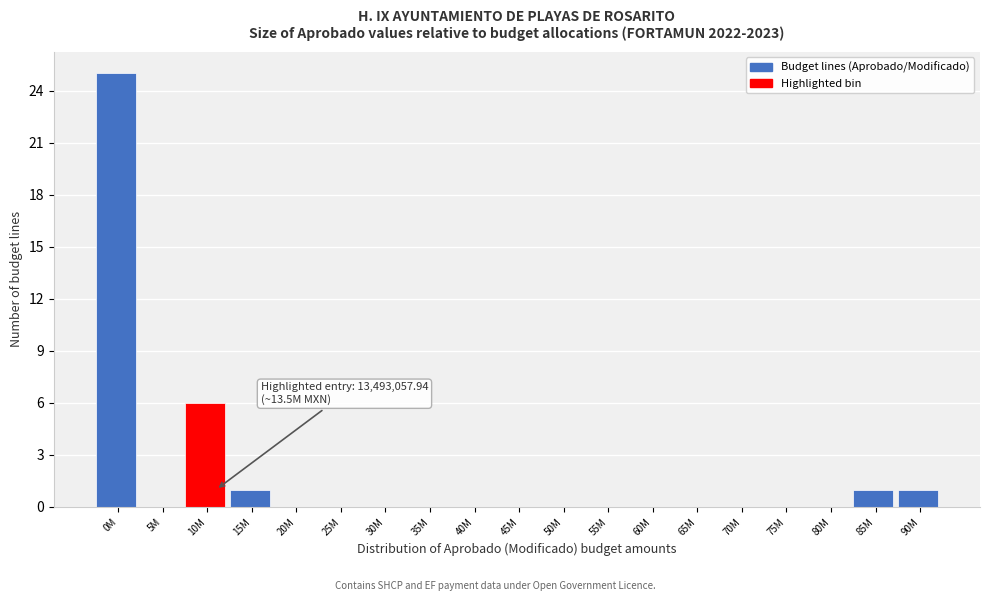

Reading left to right, extract all data points from this chart.

0M=25	5M=0	10M=6	15M=1	20M=0	25M=0	30M=0	35M=0	40M=0	45M=0	50M=0	55M=0	60M=0	65M=0	70M=0	75M=0	80M=0	85M=1	90M=1